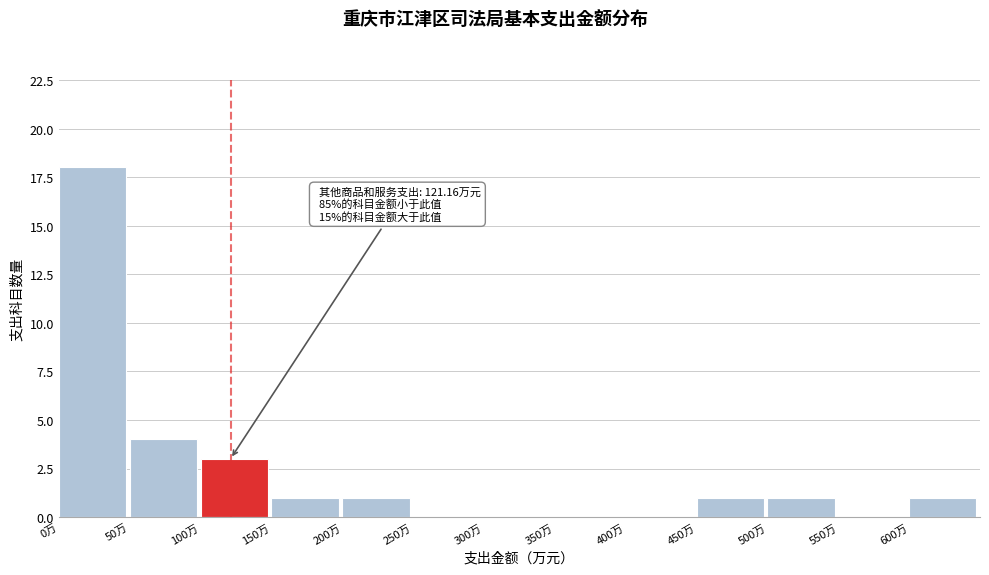

Over which range of the x-axis is the bar tallest?

0 to 50